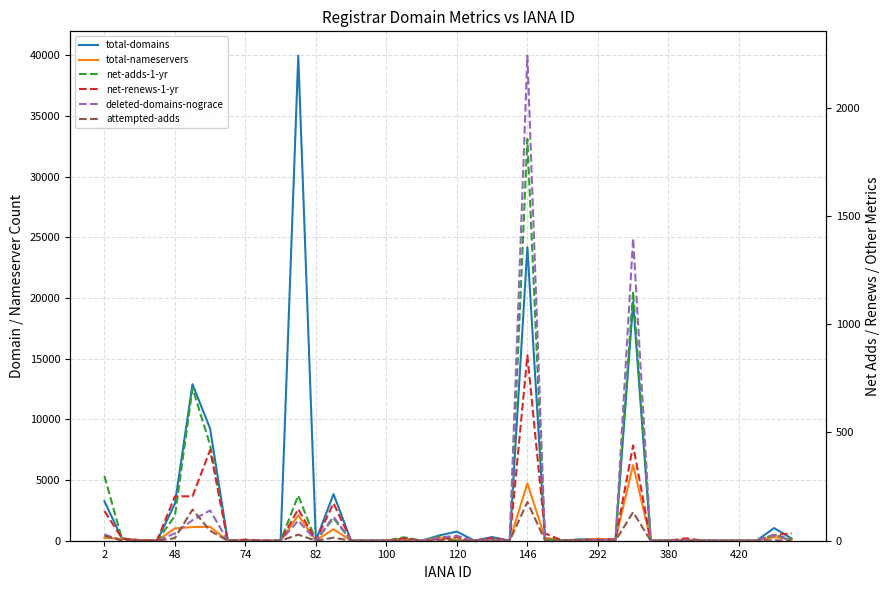

In net-renews-1-yr, how many points are lower than both neighbors (excluding endpoints)?

7